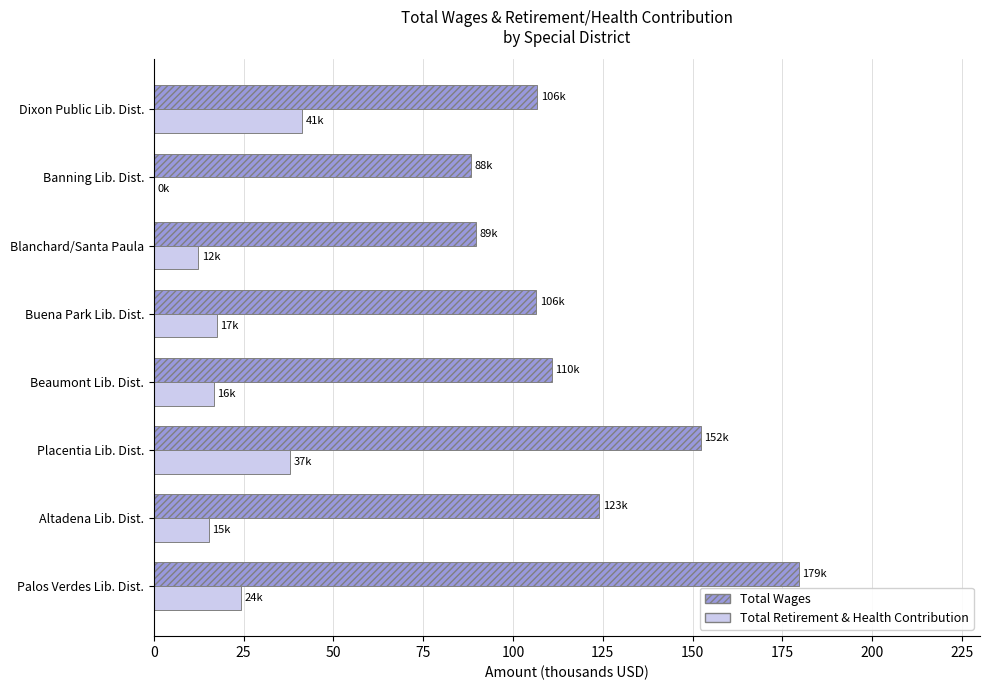

What is the maximum value shown in the chart?

179.5